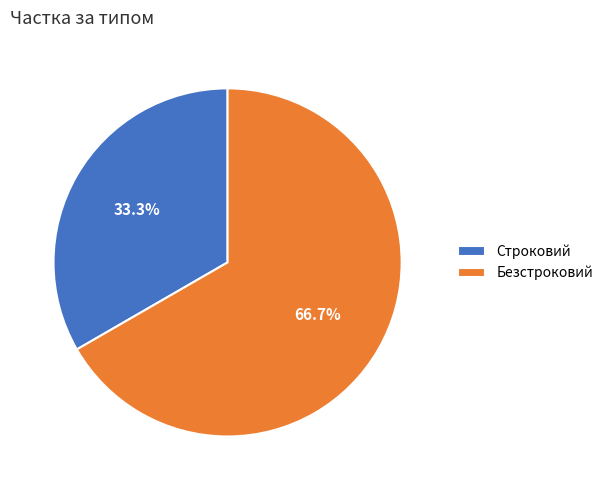

What is the ratio of the value at Безстроковий to the value at Строковий?

2.0